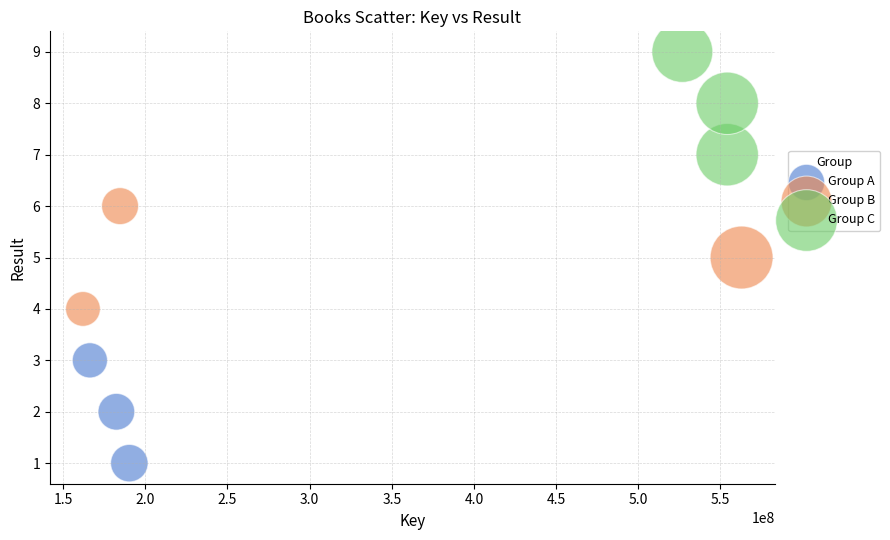

Which series contains the highest Y value?

Group C